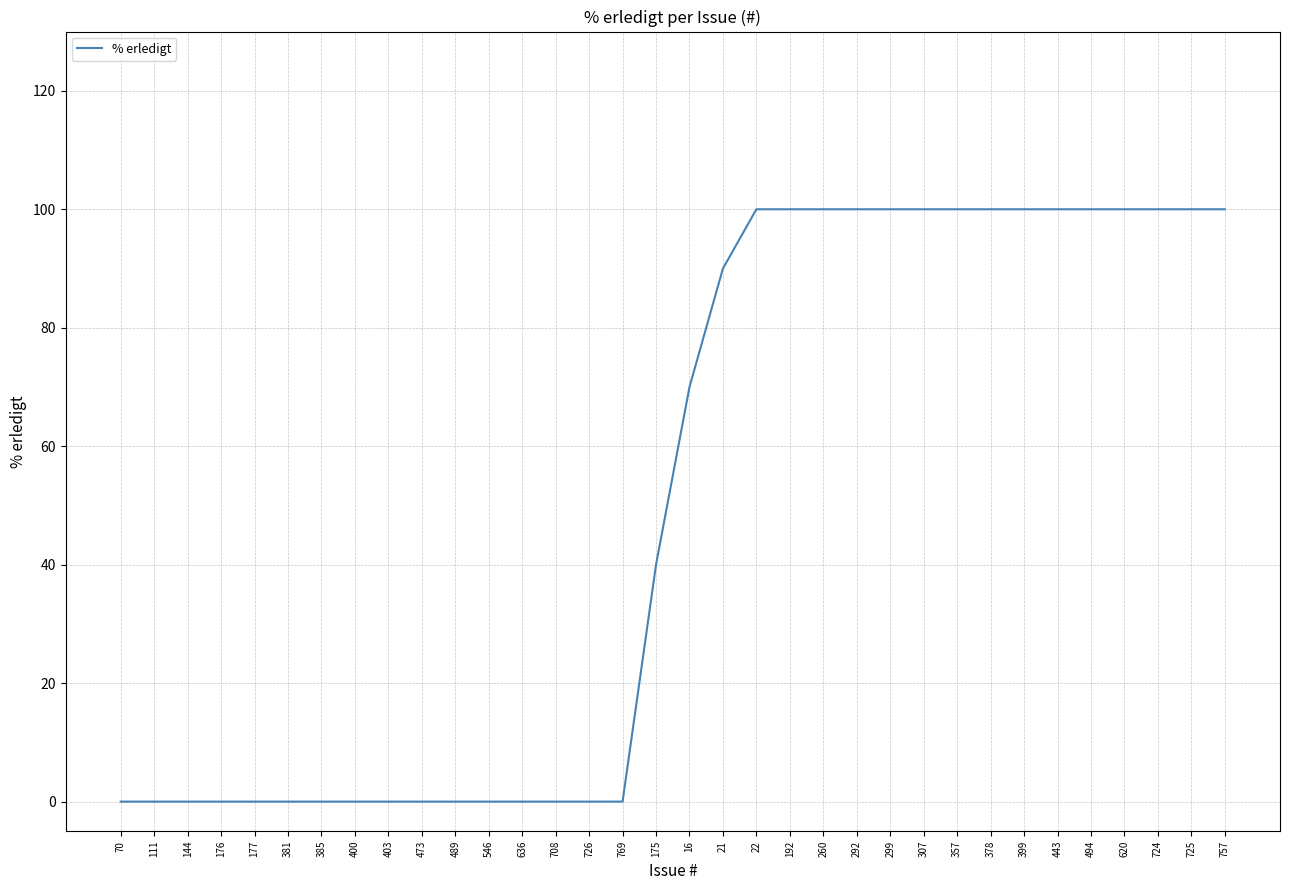

Which has a higher value, 403 or 21?

21